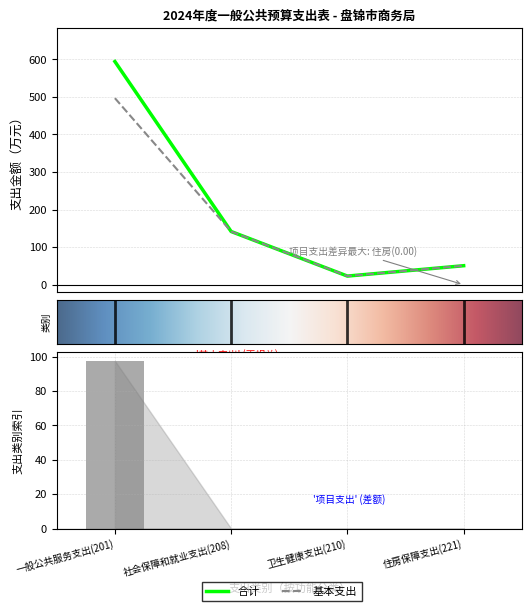

Which has a higher value, 住房保障支出(221) or 卫生健康支出(210)?

住房保障支出(221)